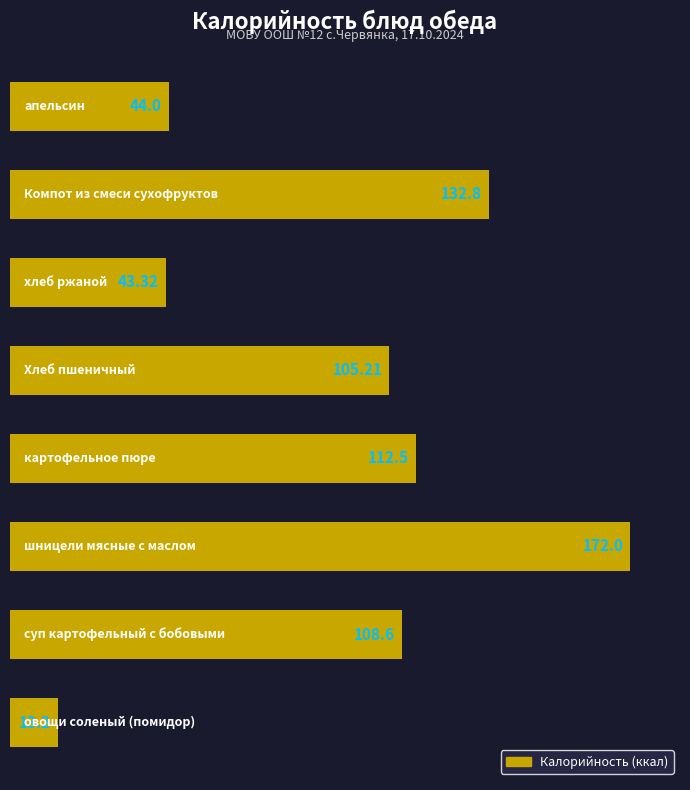

What is the difference between the maximum and minimum values?

158.8